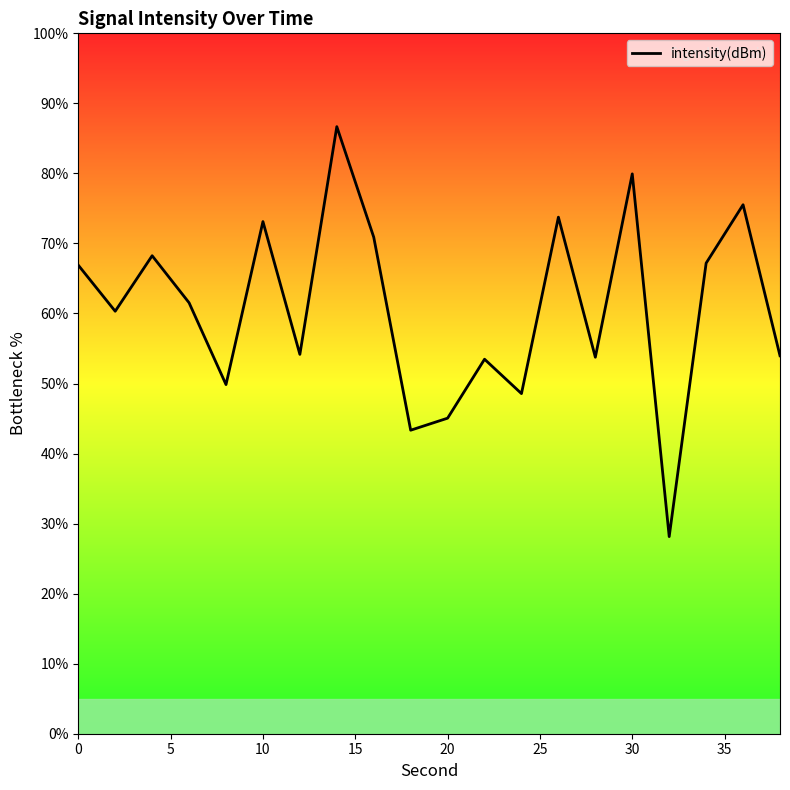

Reading right to left, extract all data points from this chart.

54.0	75.5	67.2	28.1	79.9	53.8	73.8	48.6	53.5	45.1	43.3	70.9	86.7	54.2	73.1	49.9	61.5	68.2	60.3	66.9